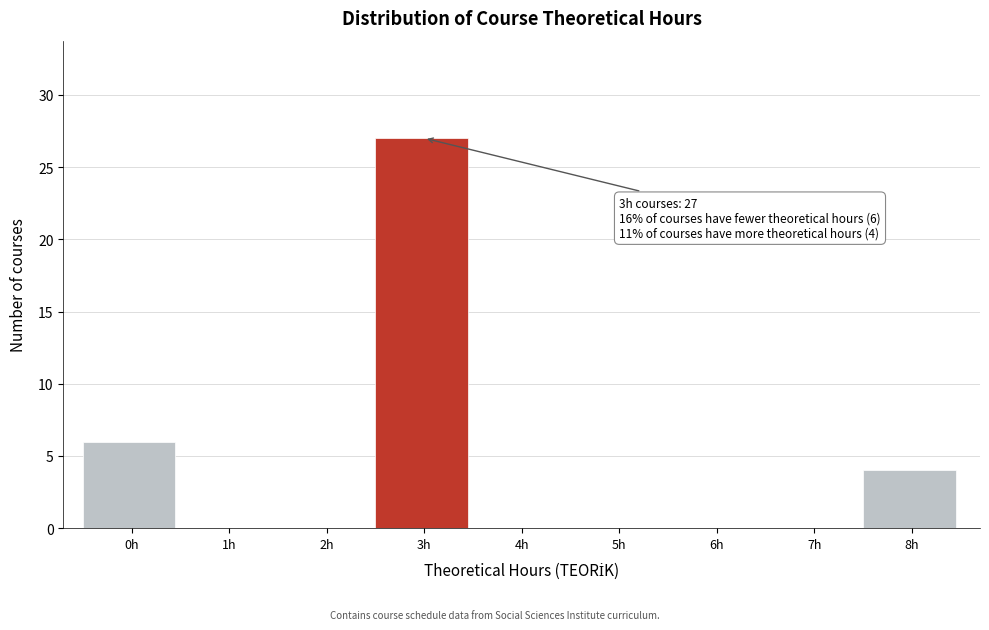

Reading left to right, list all the values displayed in this chart.

0h=6	1h=0	2h=0	3h=27	4h=0	5h=0	6h=0	7h=0	8h=4